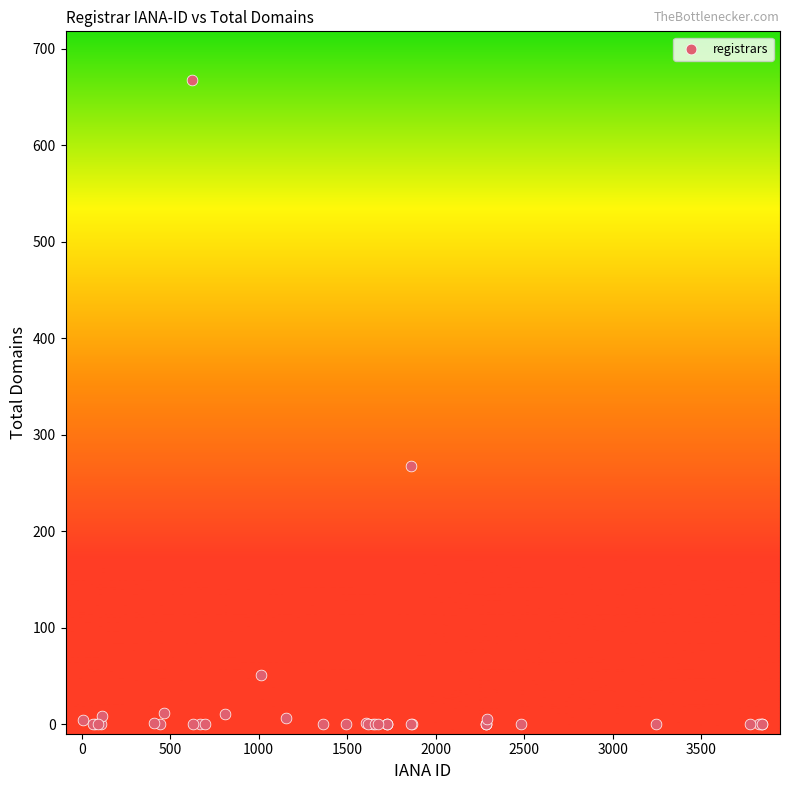

What Y value in the scatter plot is closest to 334?

267